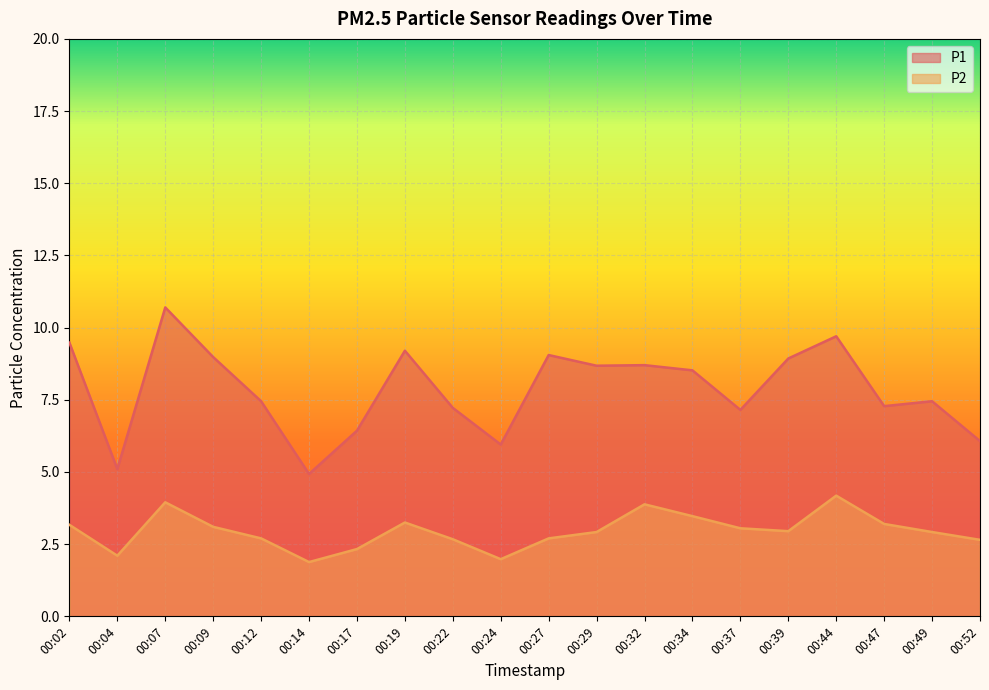

How many interior local valleys does the P2 series have?

4